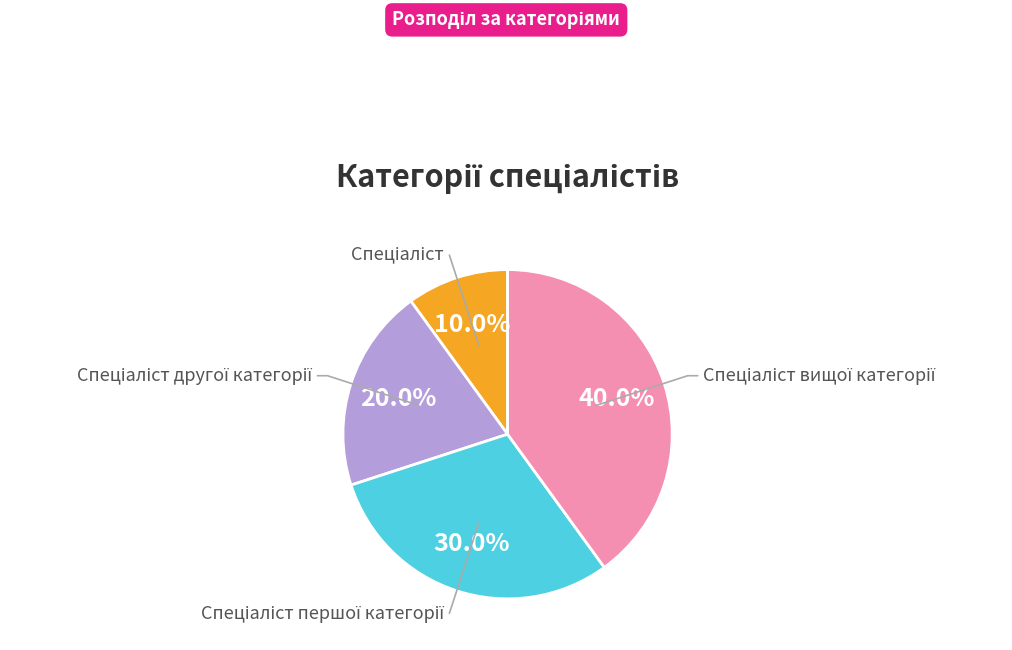

Is there a majority slice in this chart?

No